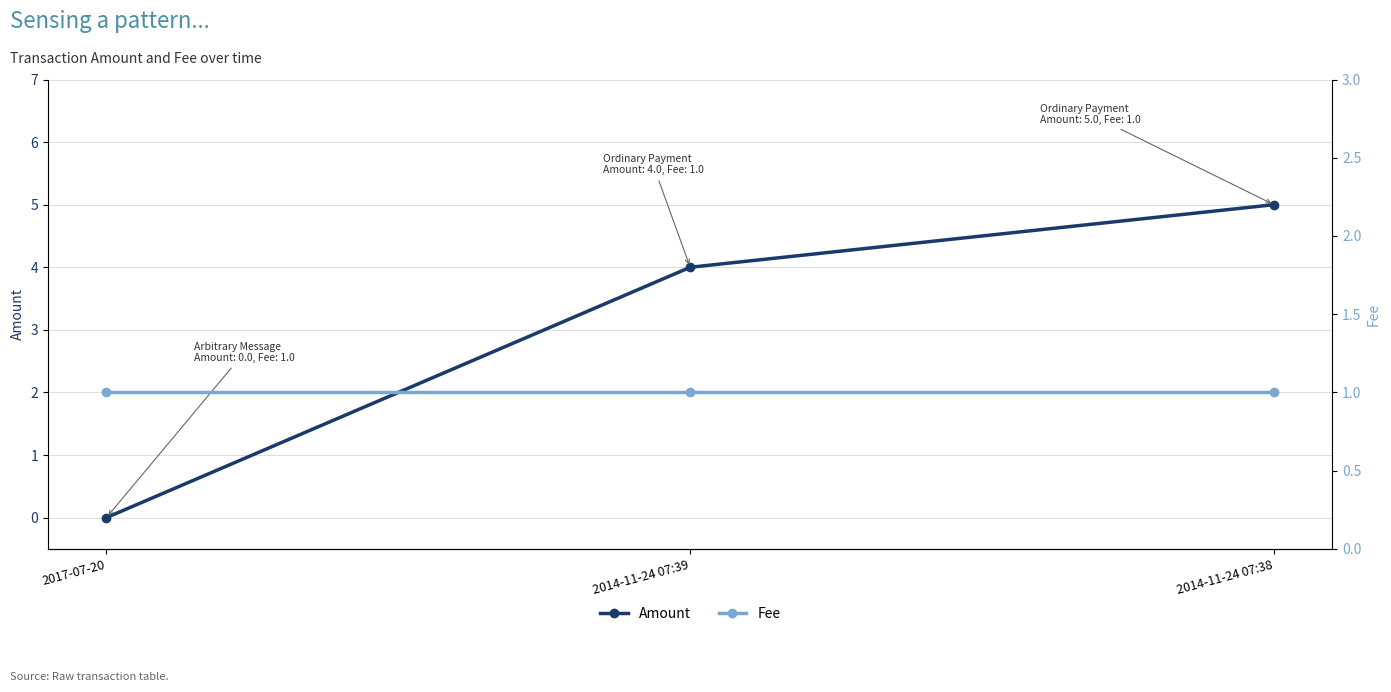

Reading right to left, transcribe all the data shown in this chart.

Amount: 5	4	0
Fee: 1	1	1